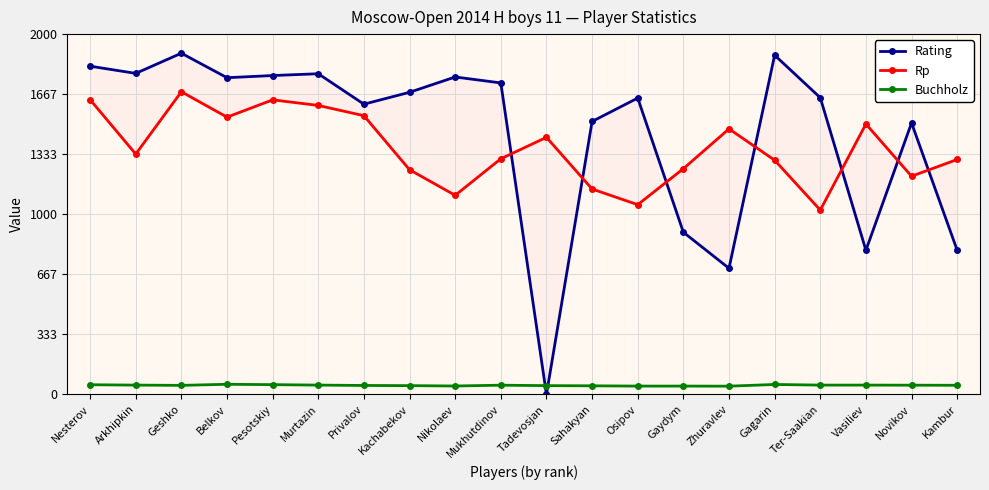

What is the difference between the second highest and minimum values in the Buchholz series?

9.5